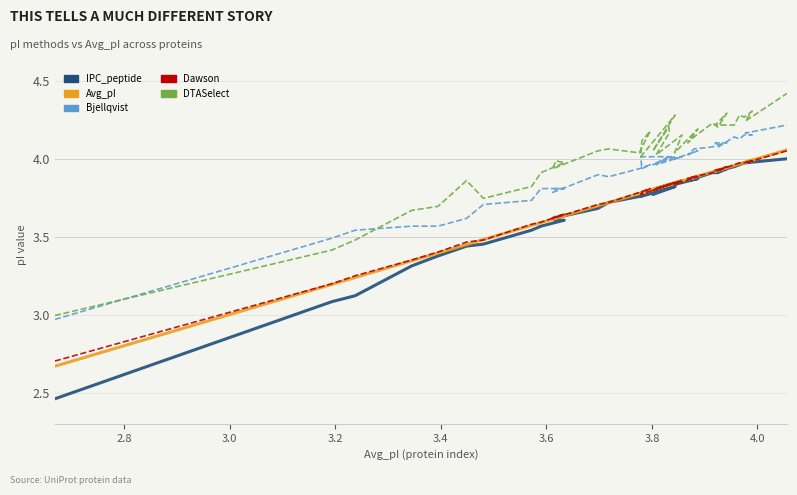

How many values in the IPC_peptide series are below 3?

1